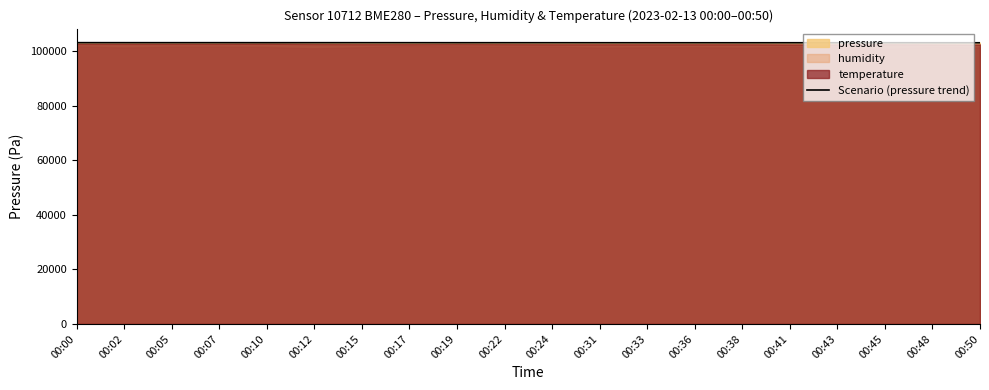

Is it true that the value at 00:17 is 155443.4?

False